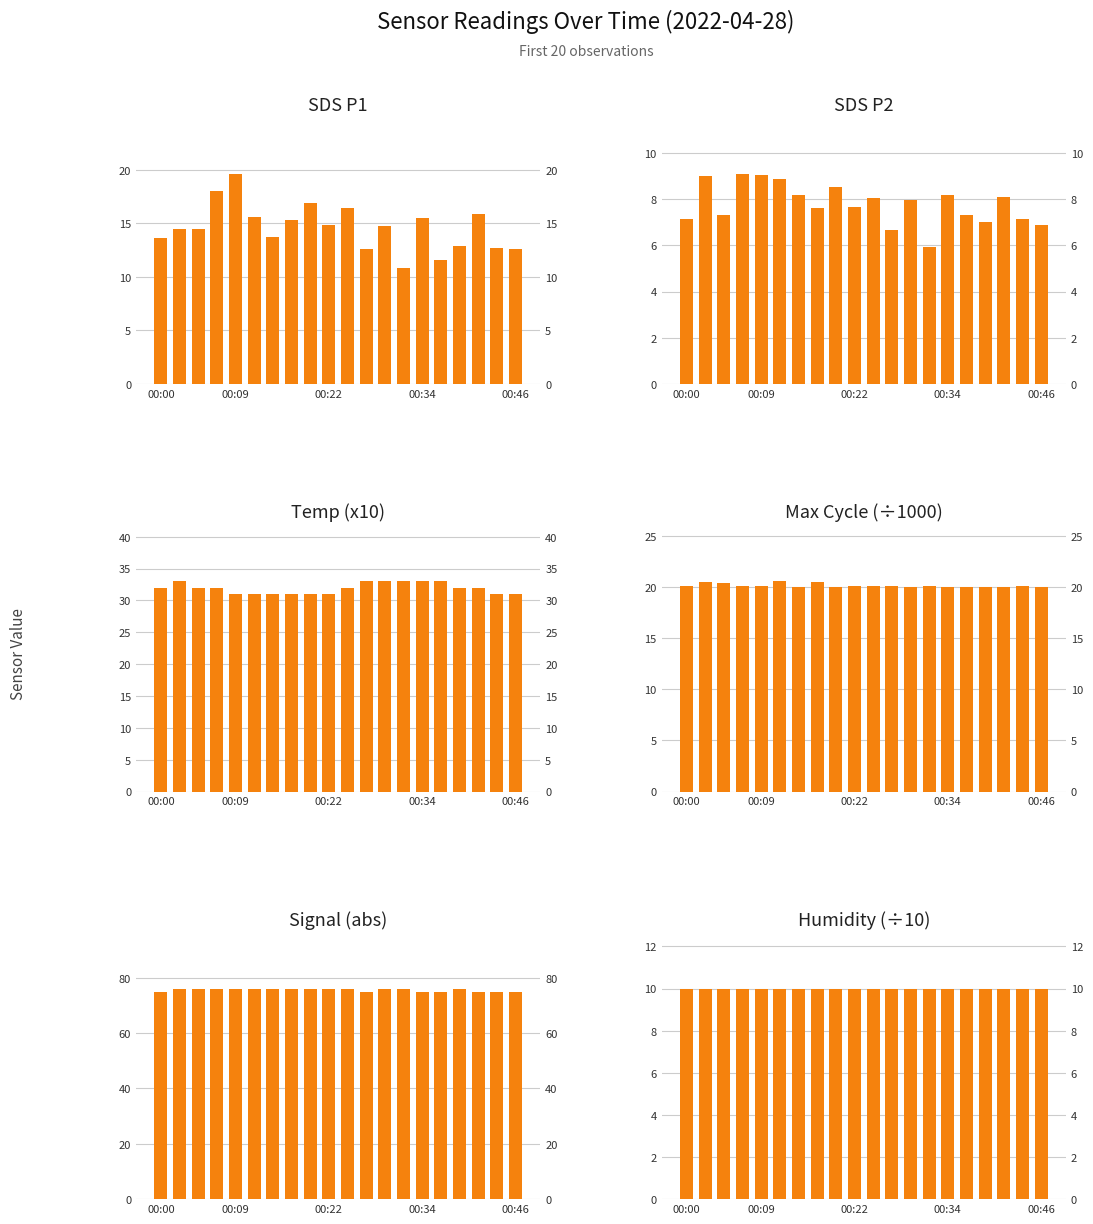

Reading right to left, extract all data points from this chart.

SDS P1: 12.6	12.7	15.9	12.9	11.6	15.5	10.9	14.7	12.6	16.4	14.8	16.9	15.3	13.7	15.6	19.6	18.0	14.5	14.5	13.6
SDS P2: 6.9	7.1	8.1	7.0	7.3	8.2	5.9	8.0	6.7	8.0	7.7	8.5	7.6	8.2	8.9	9.0	9.1	7.3	9.0	7.1
Temp (x10): 31.0	31.0	32.0	32.0	33.0	33.0	33.0	33.0	33.0	32.0	31.0	31.0	31.0	31.0	31.0	31.0	32.0	32.0	33.0	32.0
Max Cycle (÷1000): 20.0	20.1	20.0	20.0	20.0	20.0	20.1	20.0	20.1	20.1	20.1	20.0	20.5	20.0	20.6	20.1	20.1	20.4	20.5	20.1
Signal (abs): 75.0	75.0	75.0	76.0	75.0	75.0	76.0	76.0	75.0	76.0	76.0	76.0	76.0	76.0	76.0	76.0	76.0	76.0	76.0	75.0
Humidity (÷10): 10.0	10.0	10.0	10.0	10.0	10.0	10.0	10.0	10.0	10.0	10.0	10.0	10.0	10.0	10.0	10.0	10.0	10.0	10.0	10.0